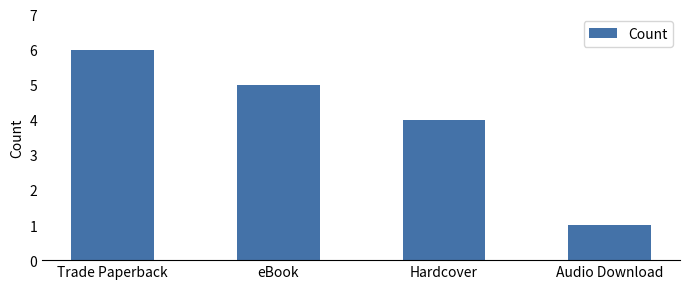

Count the values in the range 4 to 6.

3